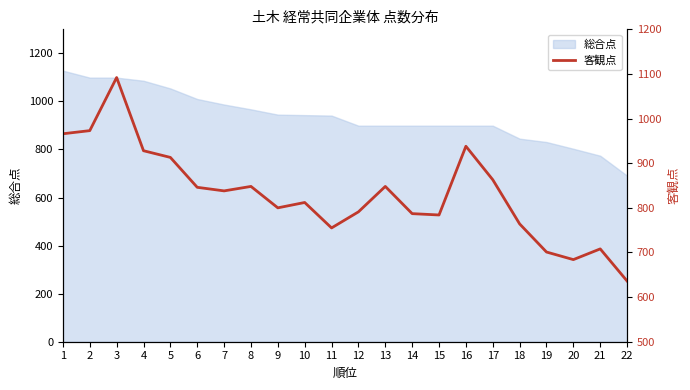

Between 17 and 19, which is larger?

17